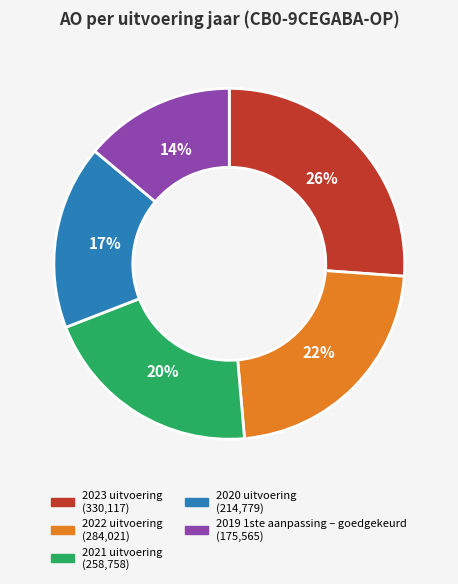

Does any single category account for the majority?

No